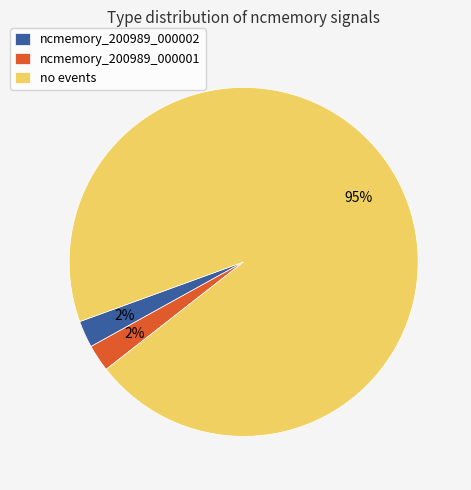

Which category has the biggest portion of the pie?

no events